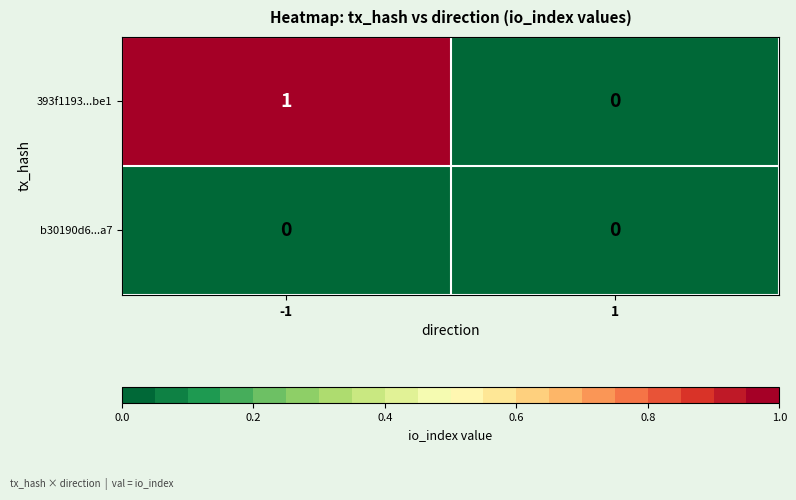

Rank the series at -1 from highest to lowest value.

393f1193...be1, b30190d6...a7